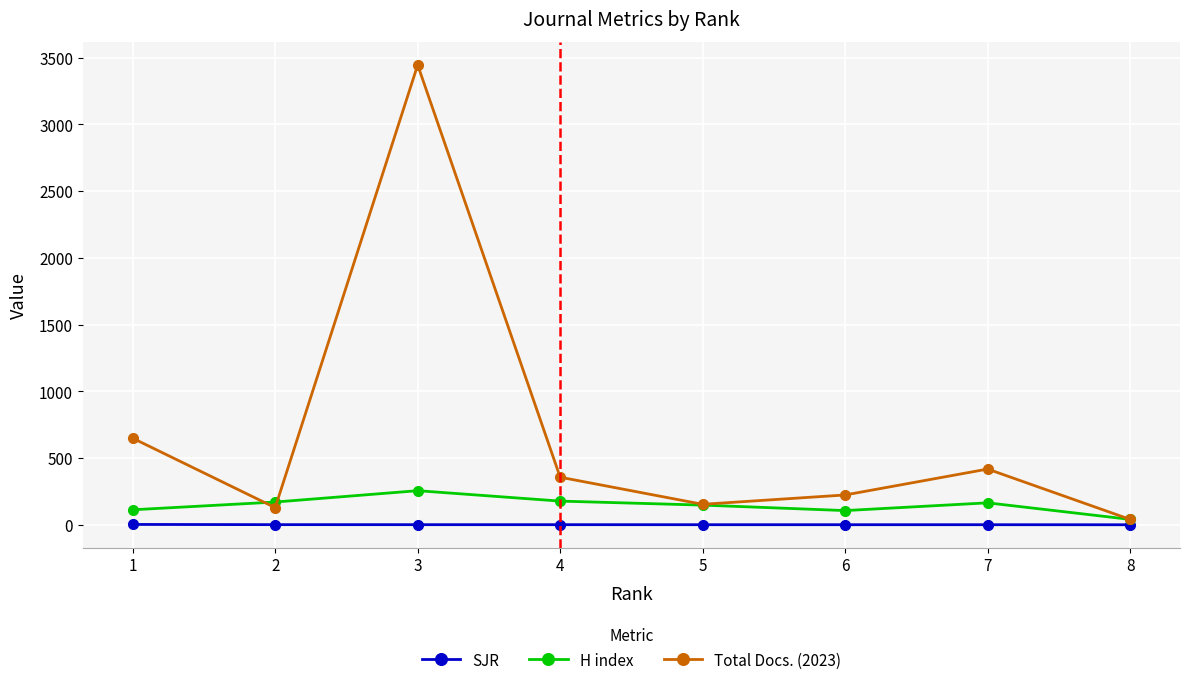

Which series has the widest spread of values?

Total Docs. (2023)